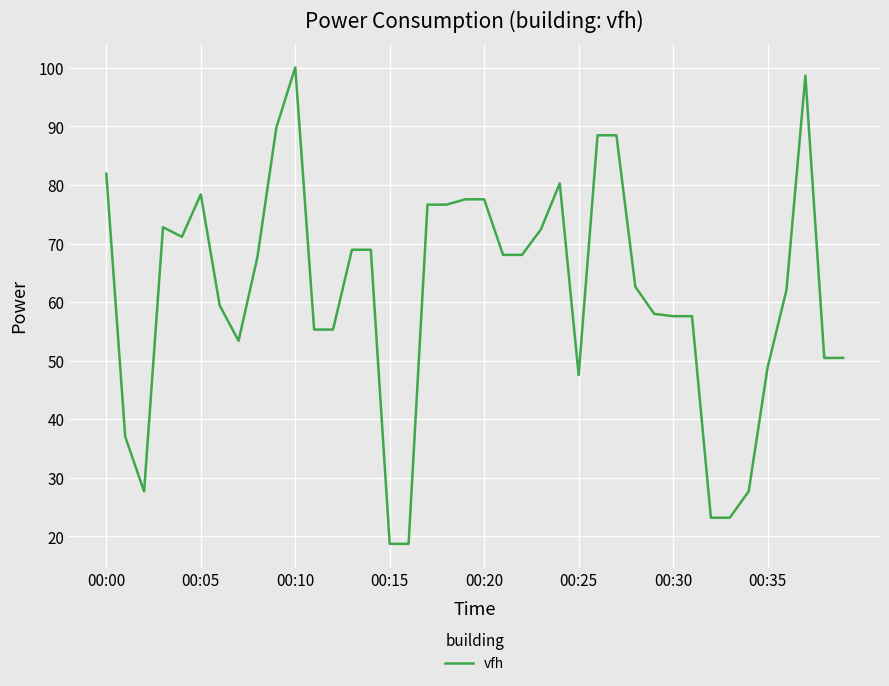

How many lines are shown in the chart?

1